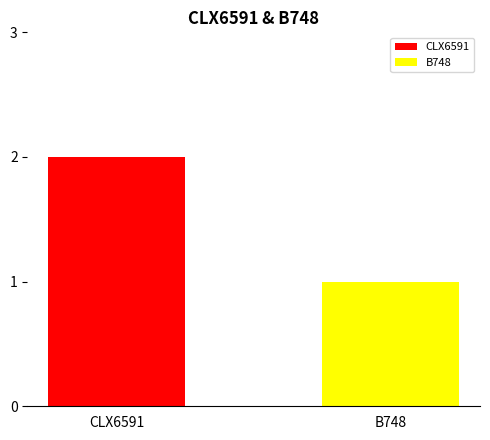

What is the label of the 2nd bar from the left?

B748